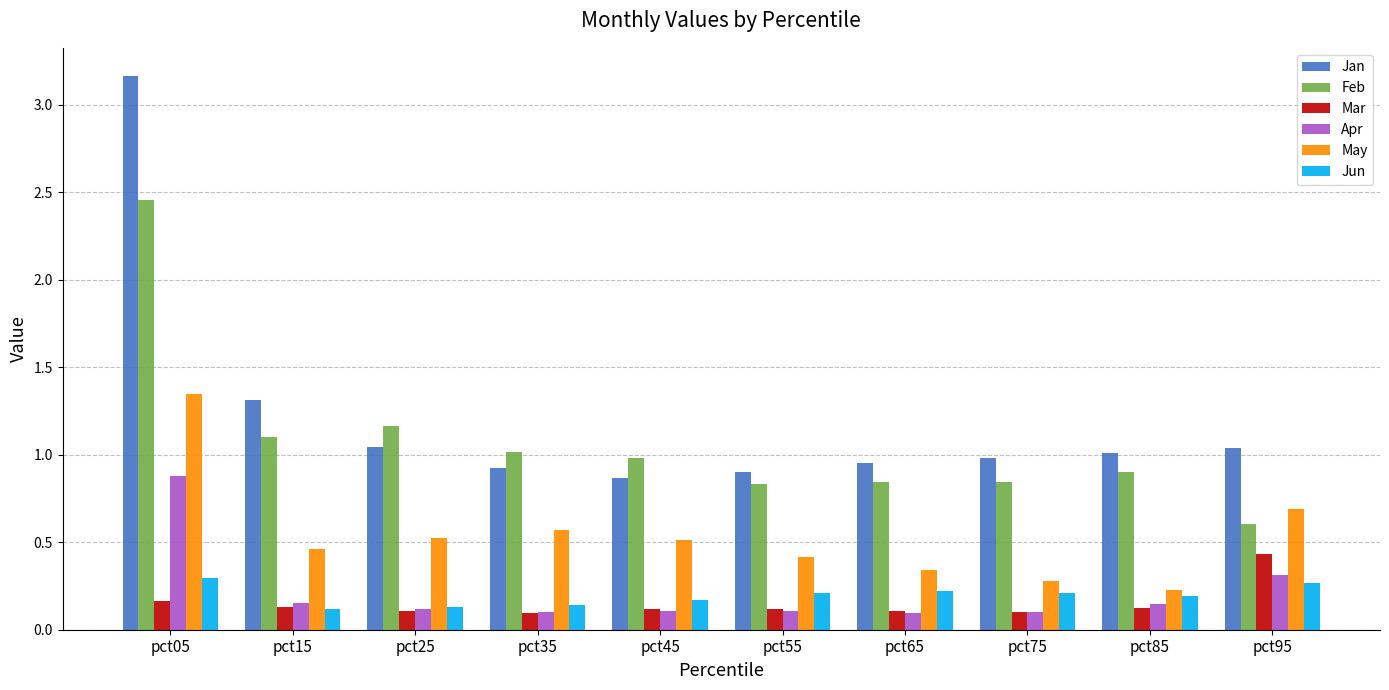

What are all the series names shown in the legend?

Jan, Feb, Mar, Apr, May, Jun